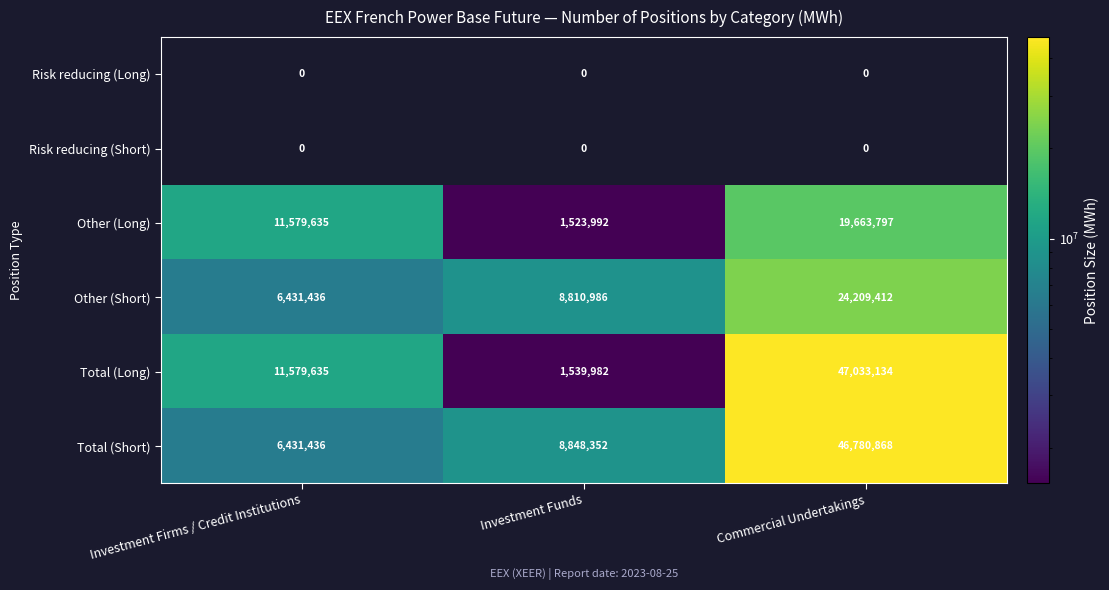

Which category has the lowest value across all series?

Investment Funds